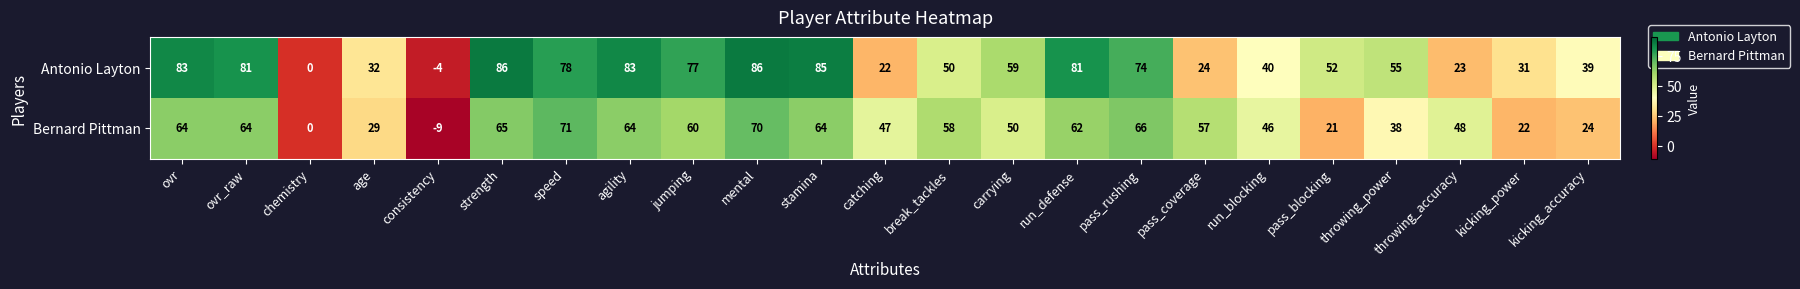

What is the sum of all Antonio Layton values?

1237